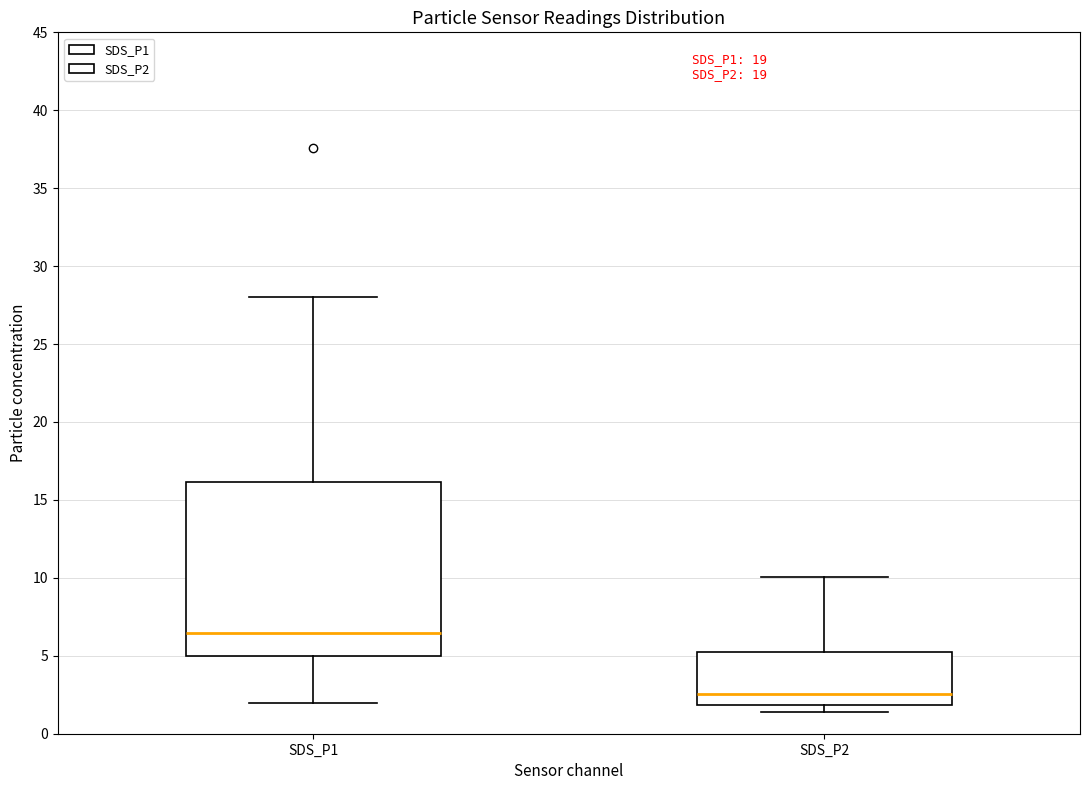

Reading left to right, read every box against the y-axis: the position of its median line, the range the box covers, and the ends of its whiskers. The values are not printed on the chart, so give them approximately, as read against the axis.

SDS_P1: median 6.5, box 5.0 to 16.0, whiskers 2.0 to 28.0
SDS_P2: median 2.5, box 2.0 to 5.5, whiskers 1.5 to 10.0